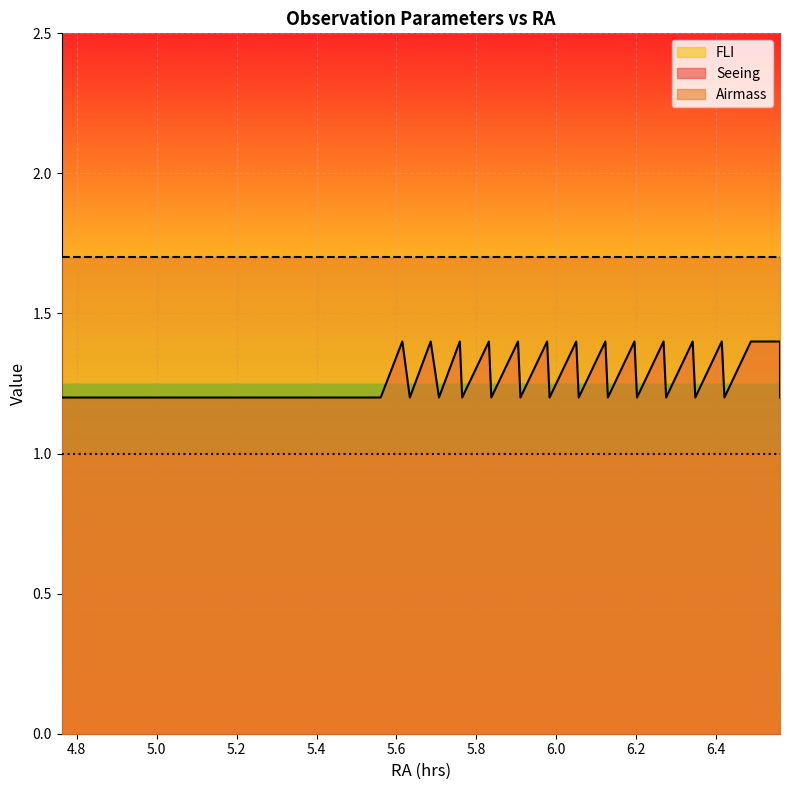

True or false: Airmass and Seeing intersect in this chart.

False